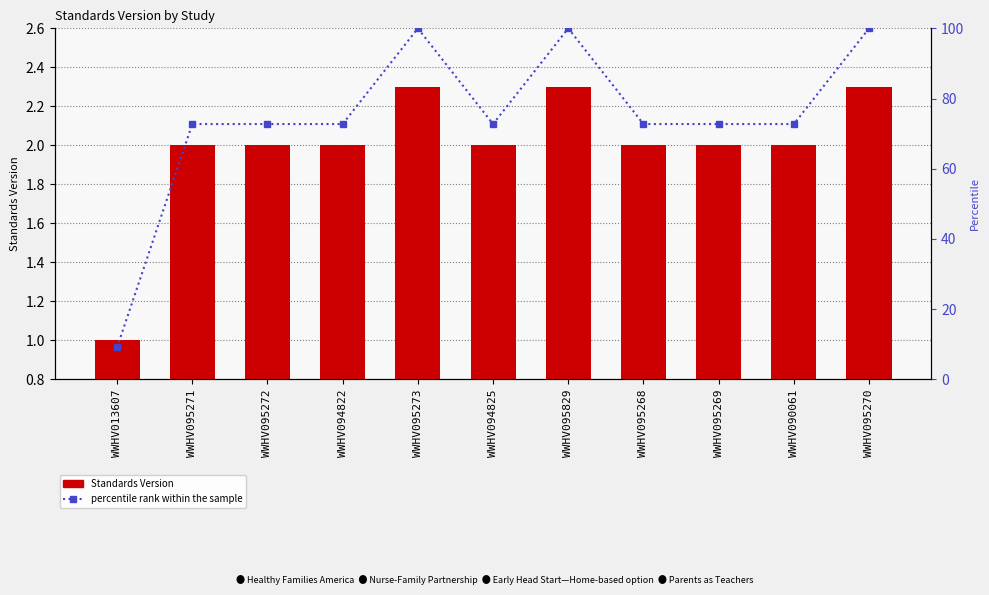

Reading left to right, transcribe all the data shown in this chart.

Standards Version: WWHV013607=1.0	WWHV095271=2.0	WWHV095272=2.0	WWHV094822=2.0	WWHV095273=2.3	WWHV094825=2.0	WWHV095829=2.3	WWHV095268=2.0	WWHV095269=2.0	WWHV090061=2.0	WWHV095270=2.3
percentile rank within the sample: WWHV013607=9.1	WWHV095271=72.7	WWHV095272=72.7	WWHV094822=72.7	WWHV095273=100.0	WWHV094825=72.7	WWHV095829=100.0	WWHV095268=72.7	WWHV095269=72.7	WWHV090061=72.7	WWHV095270=100.0